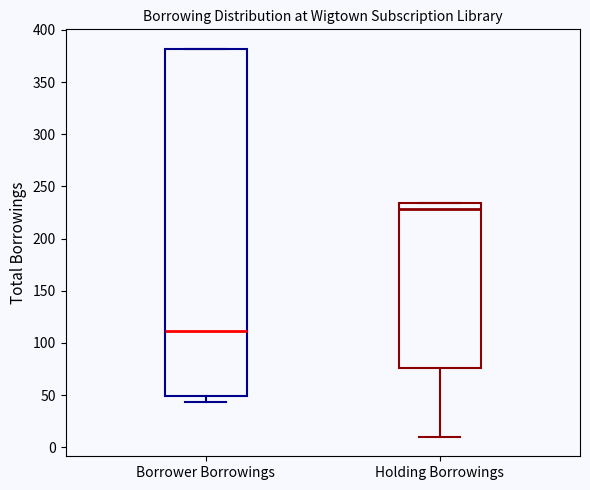

Reading left to right, transcribe this box plot: for each box, give where its median line is, the range the box spans, and where its two whiskers end, as read against the y-axis. The values are not printed on the chart, so give them approximately, as read against the axis.

Borrower Borrowings: median 110, box 50 to 380, whiskers 45 to 380
Holding Borrowings: median 230, box 75 to 235, whiskers 10 to 235